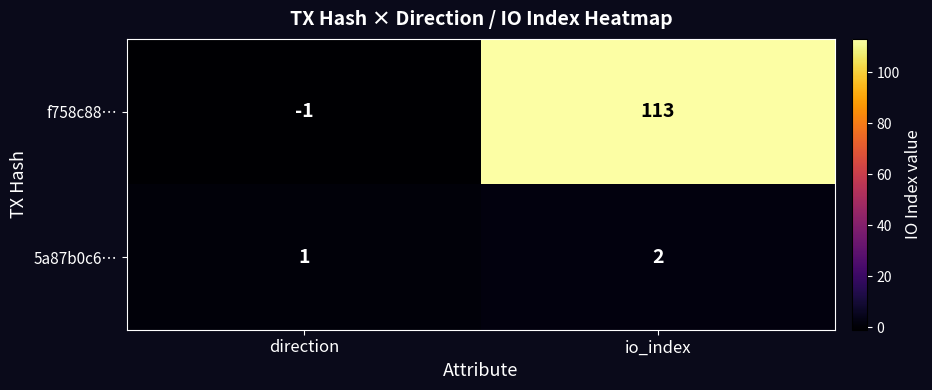

What is the average value of the f758c88… series?

56